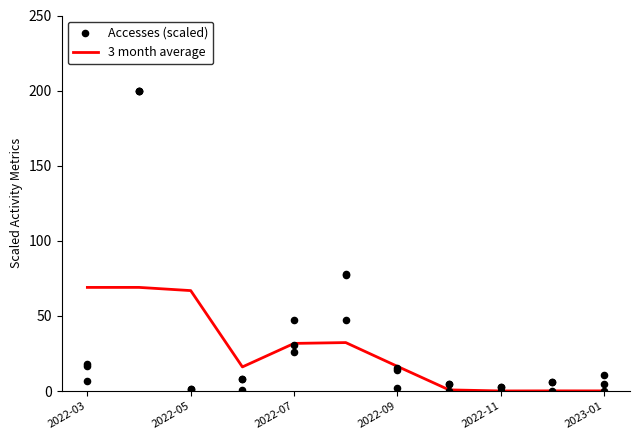

Is the value of Accesses (scaled) at 9 greater than the value of 3 month average at 2022-09?

No